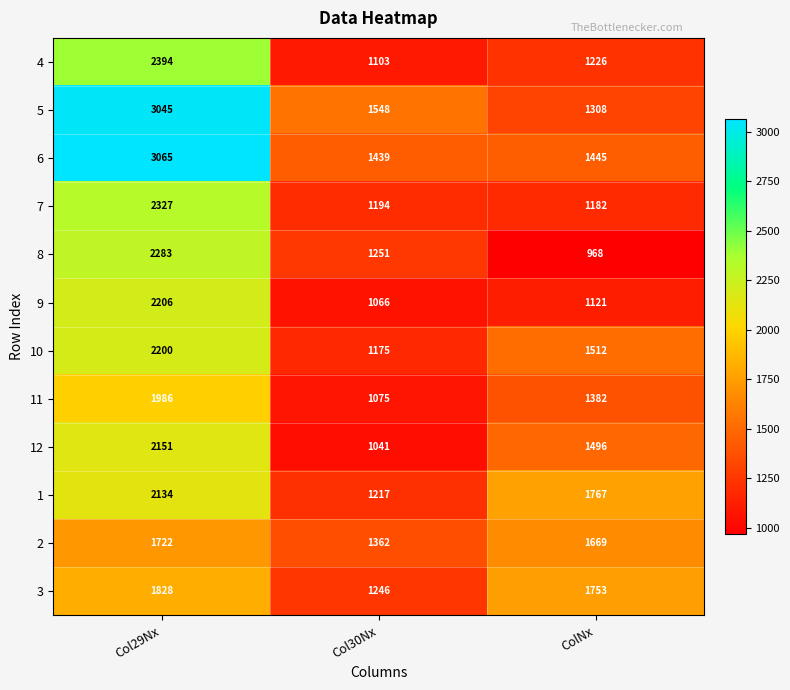

Where does the 1 series first go above 1767?

Col29Nx